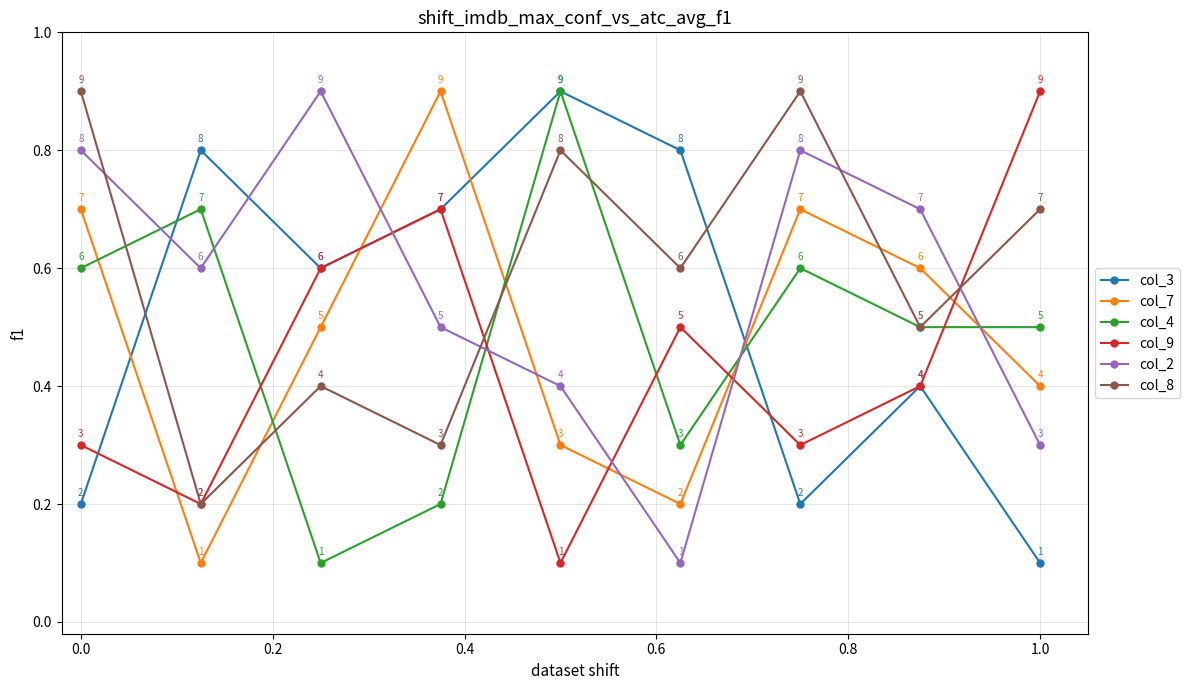

In col_9, how many points are lower than both neighbors (excluding endpoints)?

3